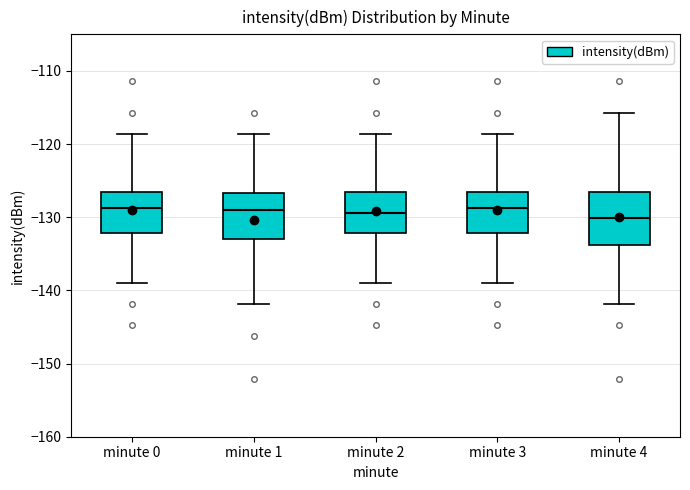

Reading left to right, transcribe this box plot: for each box, give where its median line is, the range the box spans, and where its two whiskers end, as read against the y-axis. The values are not printed on the chart, so give them approximately, as read against the axis.

minute 0: median -129, box -132 to -127, whiskers -139 to -119
minute 1: median -129, box -133 to -127, whiskers -142 to -119
minute 2: median -129, box -132 to -127, whiskers -139 to -119
minute 3: median -129, box -132 to -127, whiskers -139 to -119
minute 4: median -130, box -134 to -127, whiskers -142 to -116